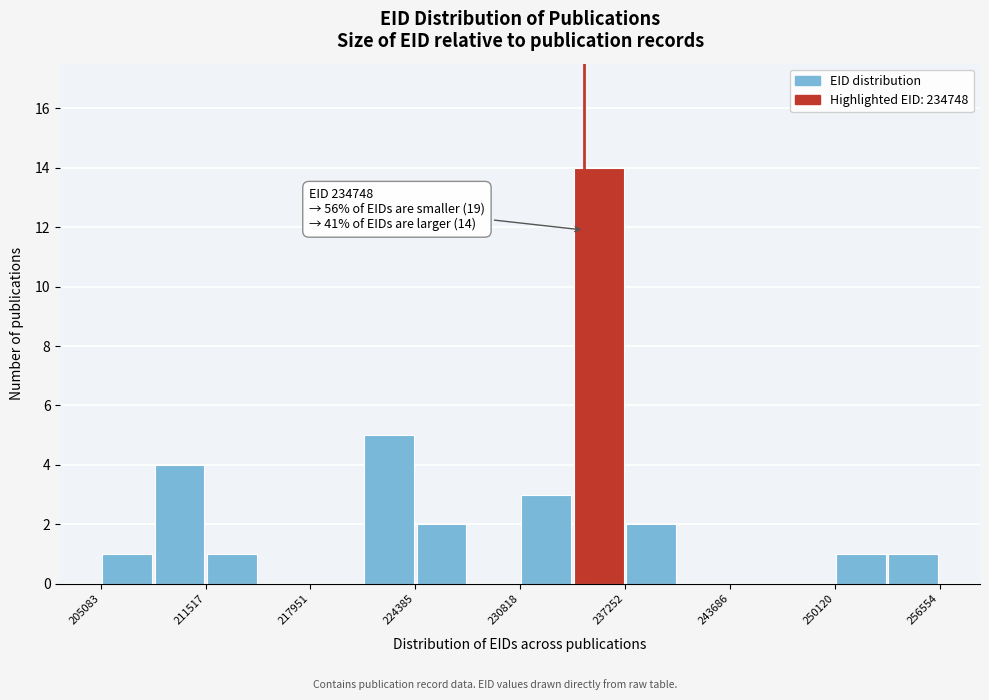

Around what value on the x-axis is the tallest bar? Give the approximate position of its centre, as read against the axis.

236000